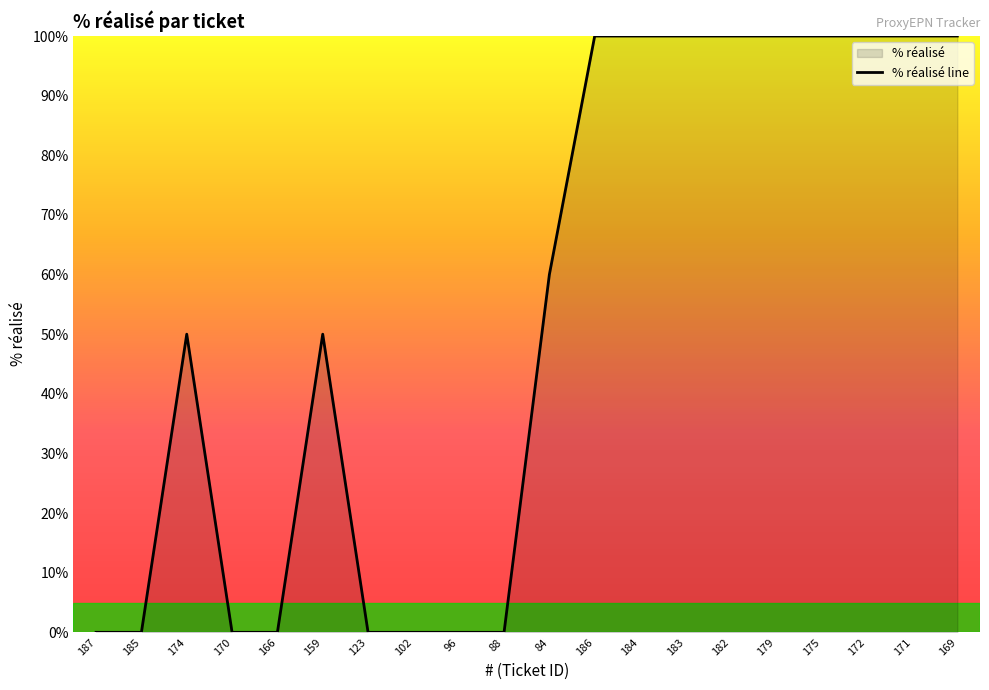

Which label corresponds to the smallest value in the chart?

187